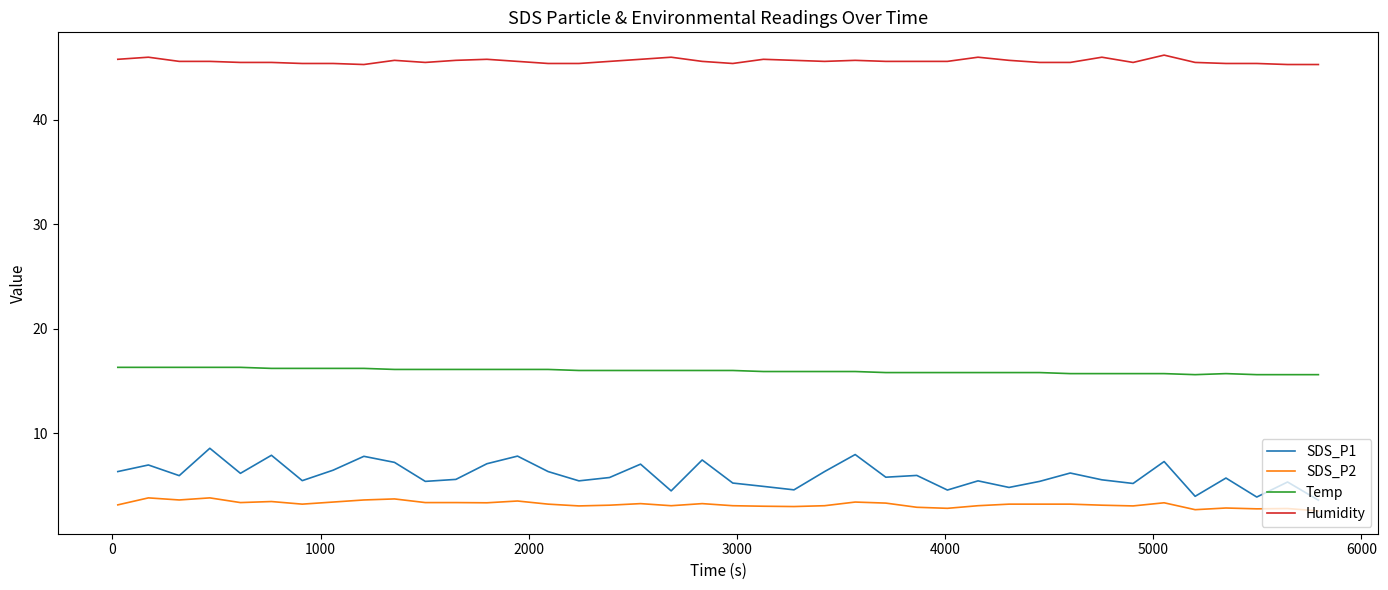

What is the highest value of the Temp series?

16.3